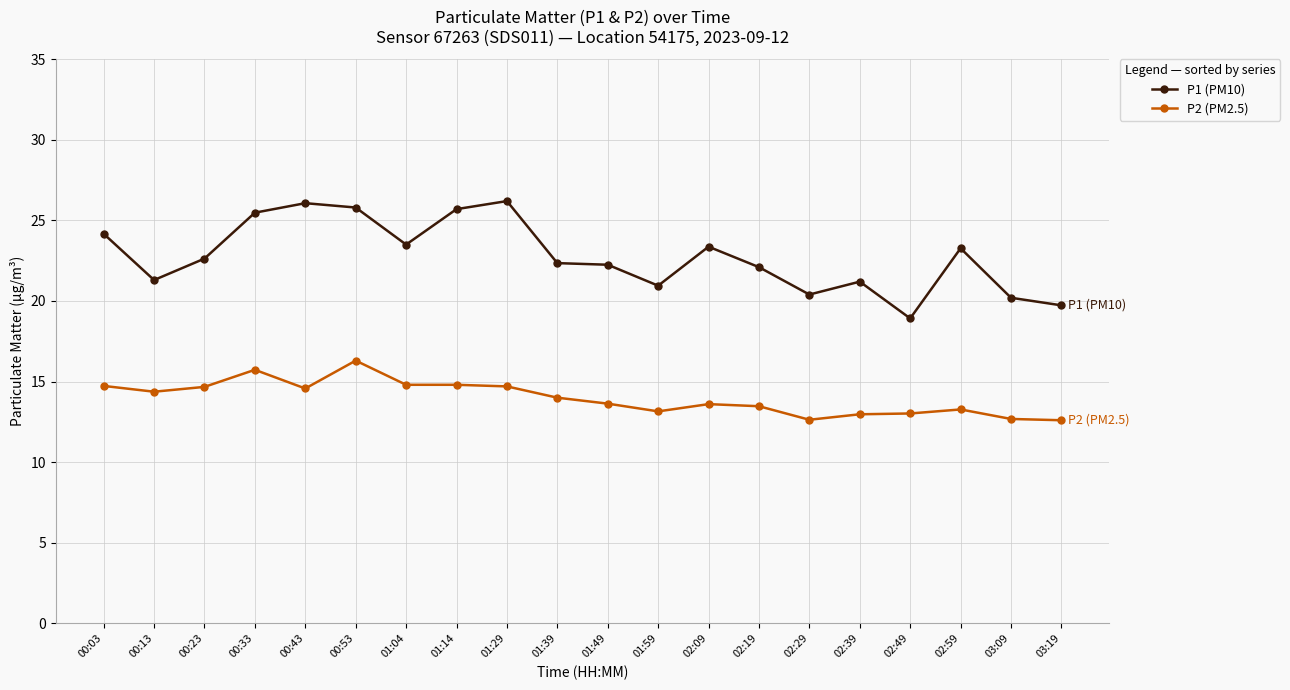

At how many categories does at least one series exceed 20?

18